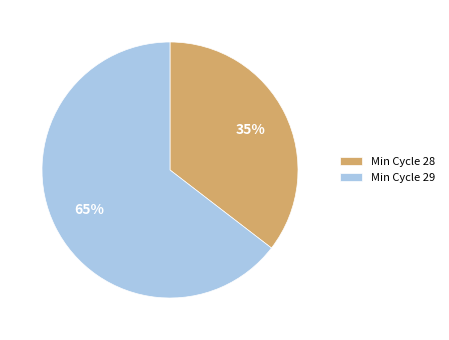

Combined, do Min Cycle 29 and Min Cycle 28 account for over 50%?

Yes